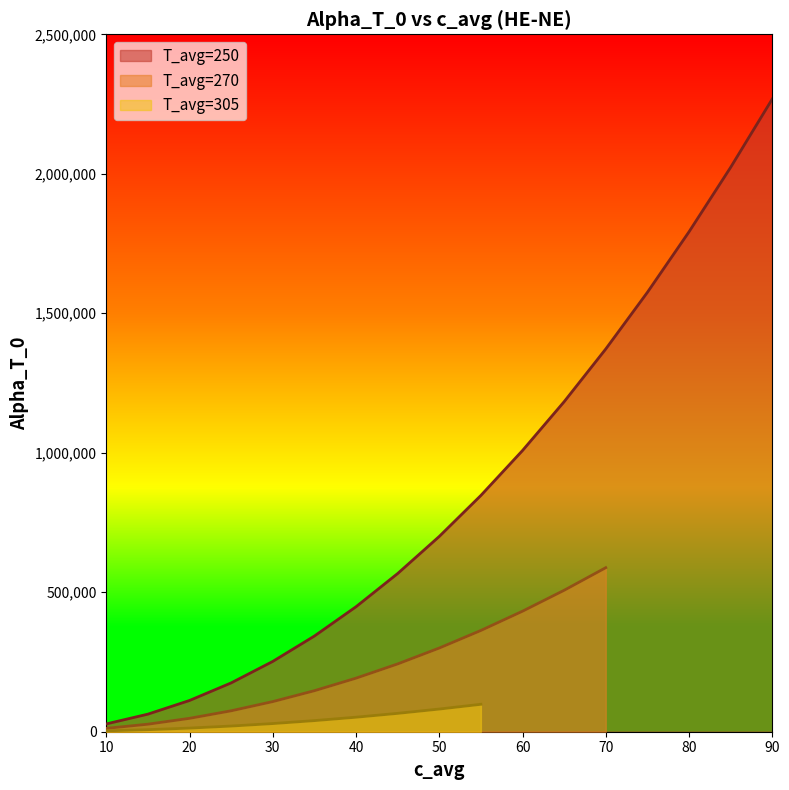

Rank the series by their average value, from lowest to highest.

T_avg=305, T_avg=270, T_avg=250